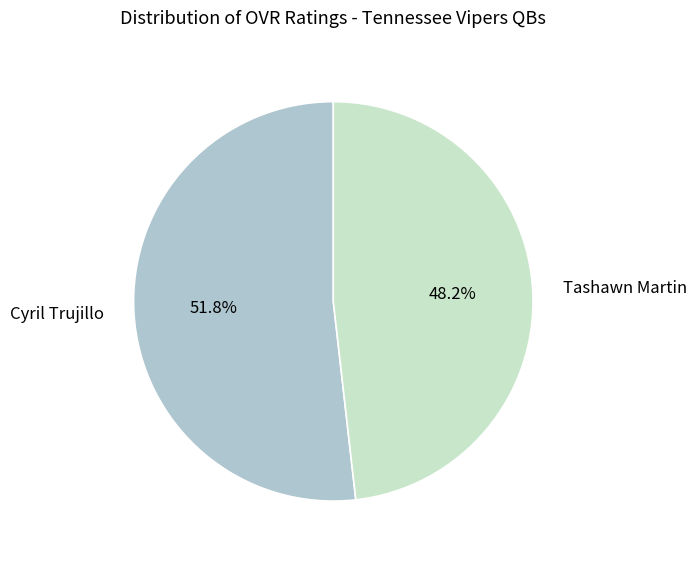

Which slice is the smallest?

Tashawn Martin